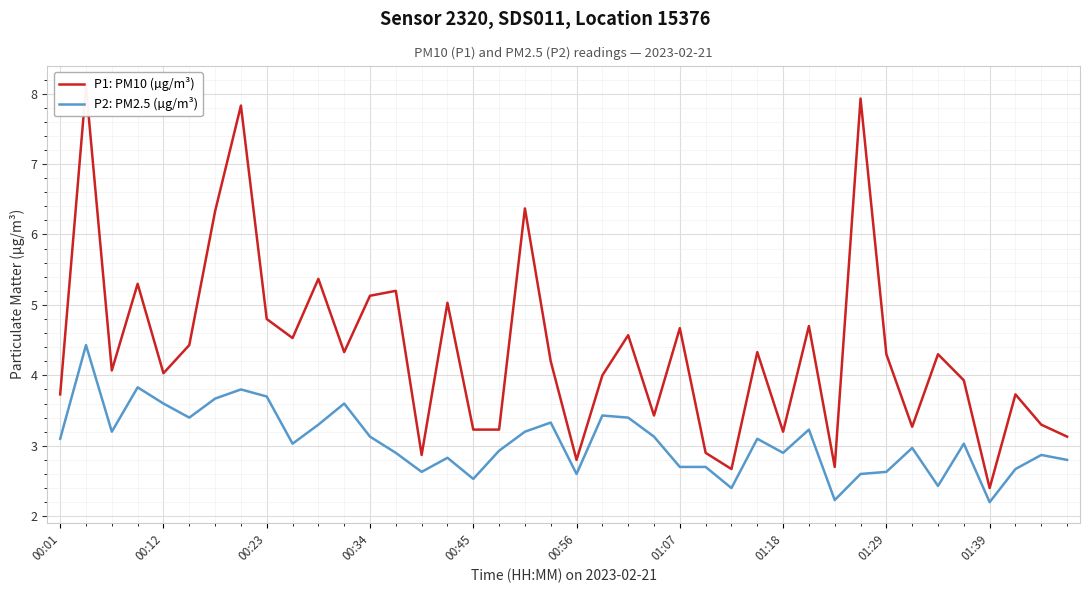

List the series in order of their overall mean, highest first.

P1: PM10 (µg/m³), P2: PM2.5 (µg/m³)